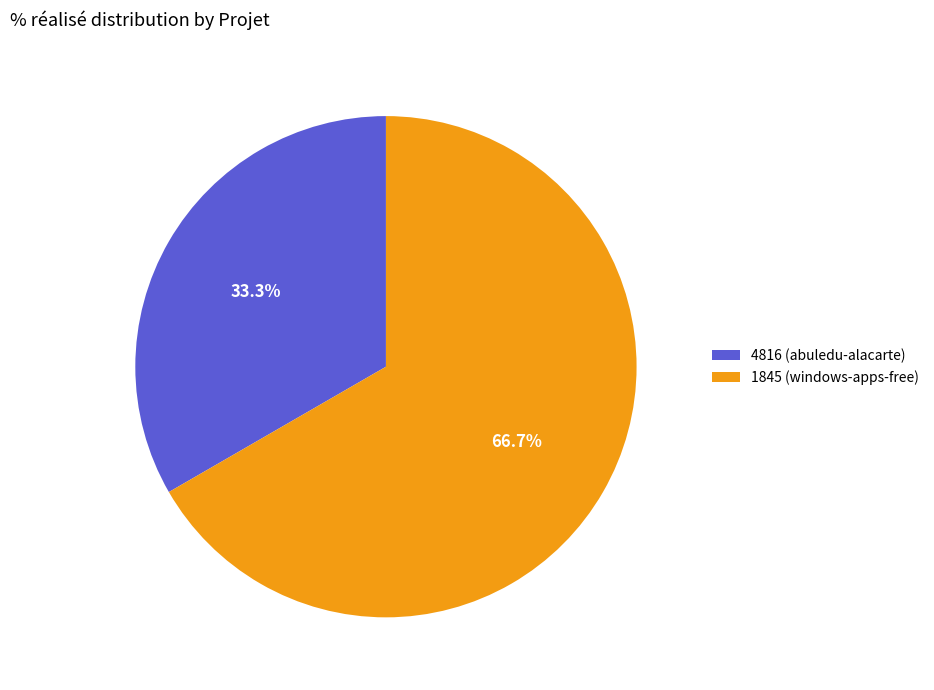

Which category has the biggest portion of the pie?

1845 (windows-apps-free)